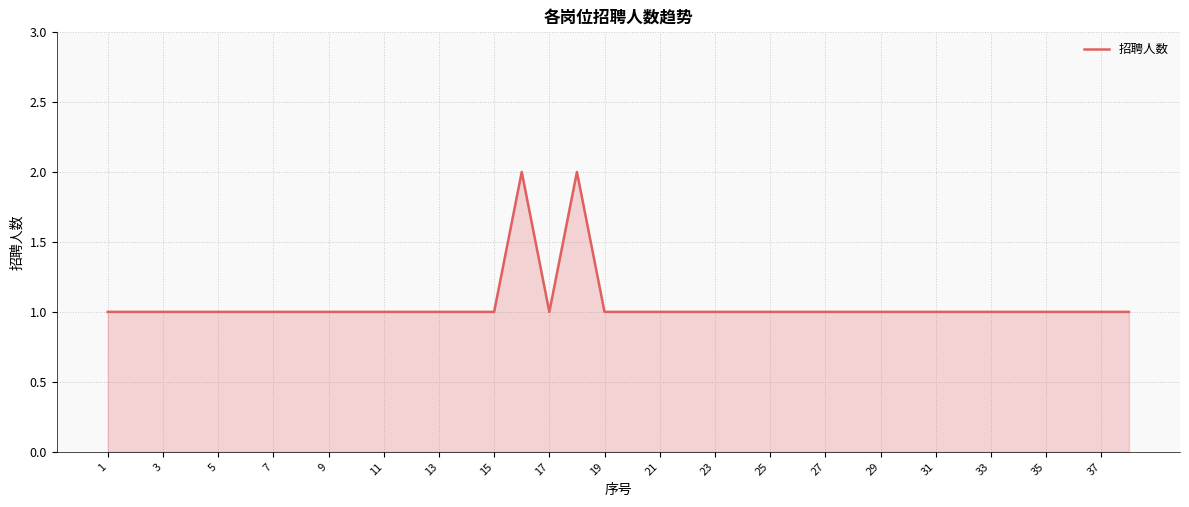

Does the chart display data point markers on the line(s)?

No